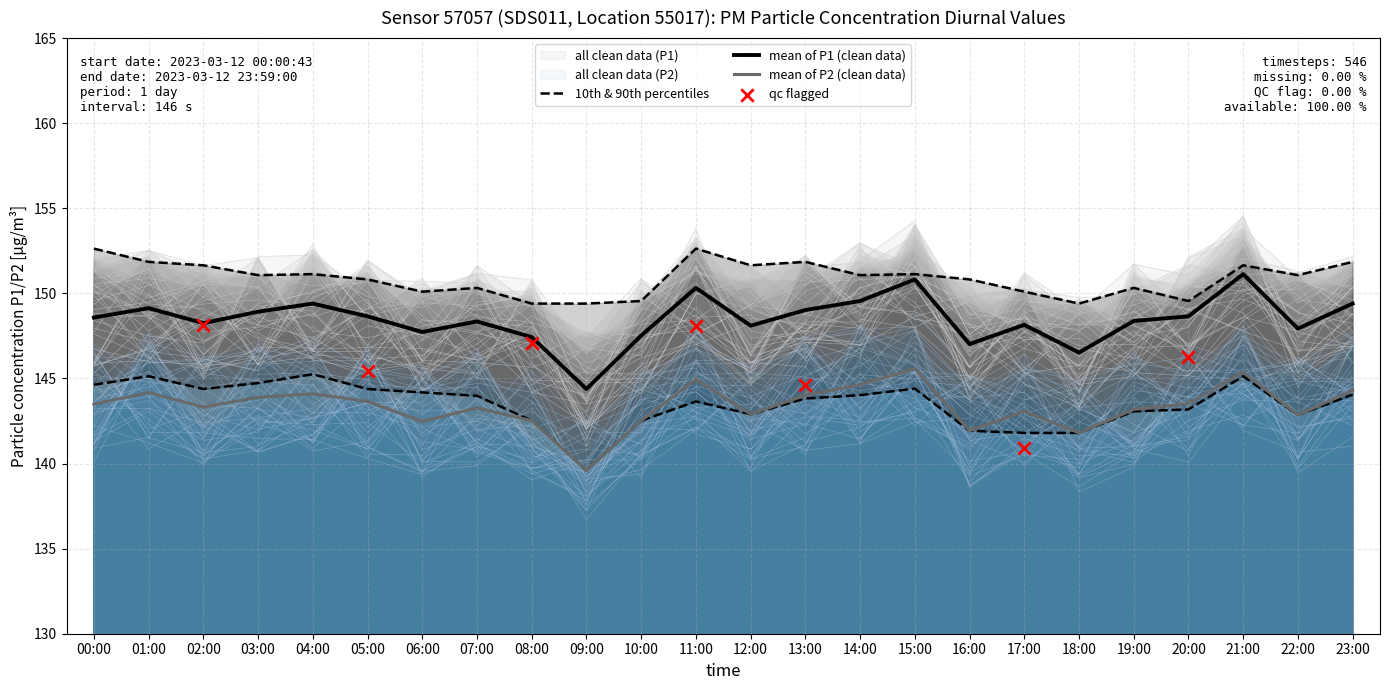

What is the total value across all series at 04:00?

589.9